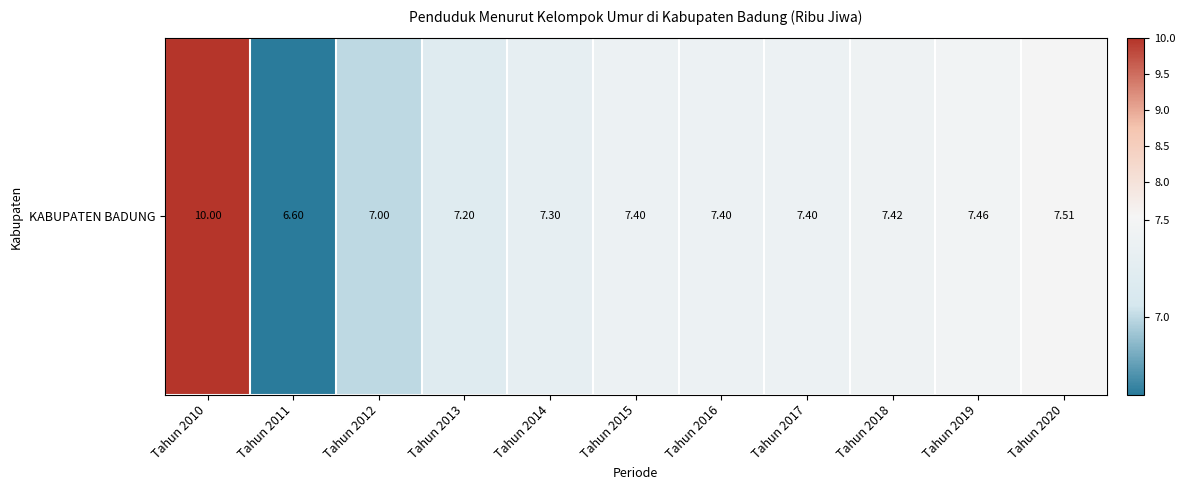

Between Tahun 2017 and Tahun 2011, which is larger?

Tahun 2017